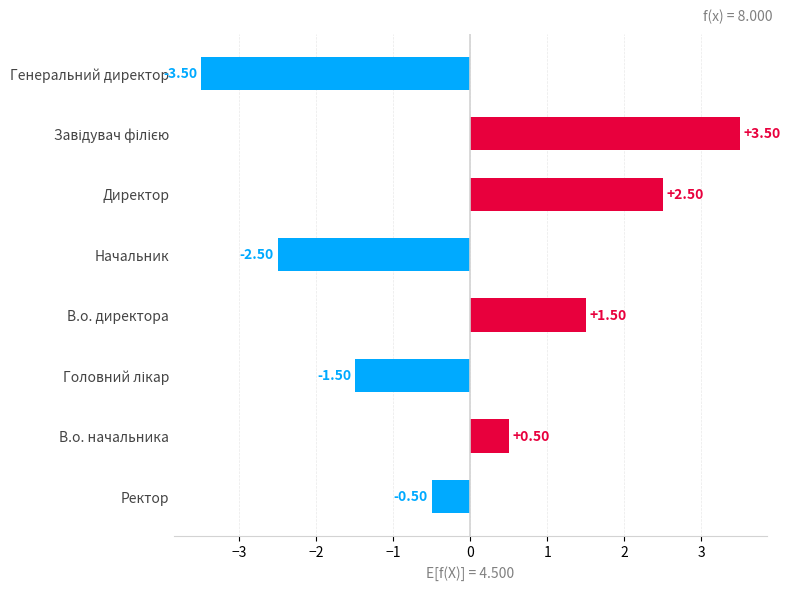

Which category has the lowest value across all series?

Генеральний директор